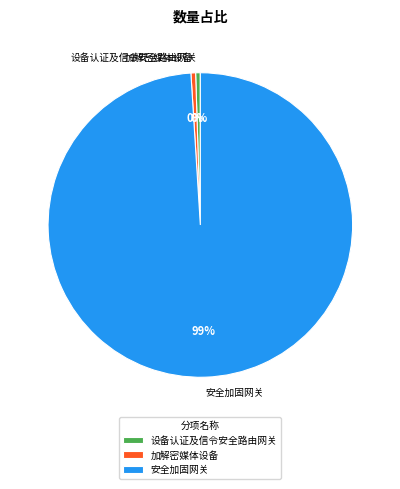

Which has a higher value, 安全加固网关 or 设备认证及信令安全路由网关?

安全加固网关